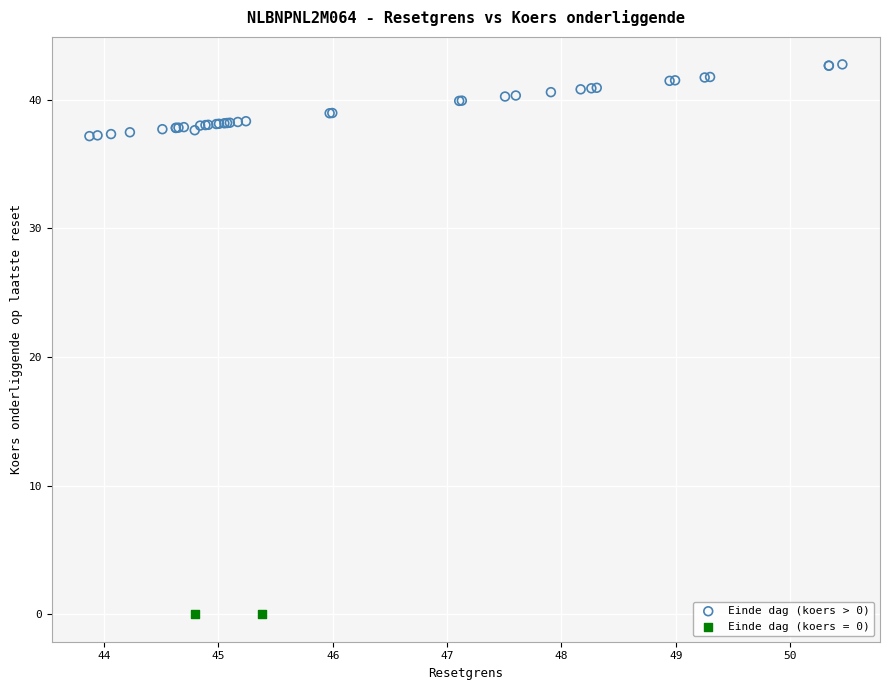

What are all the series names shown in the legend?

Einde dag (koers > 0), Einde dag (koers = 0)